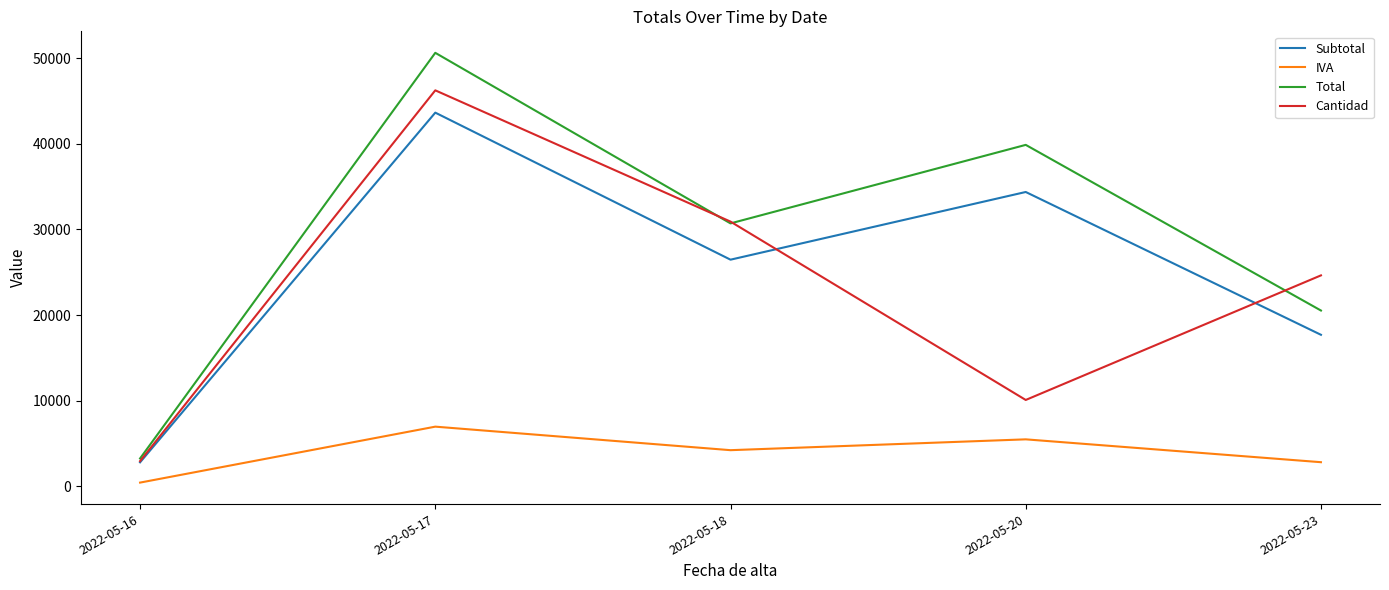

At which category is the sum across all series the highest?

2022-05-17